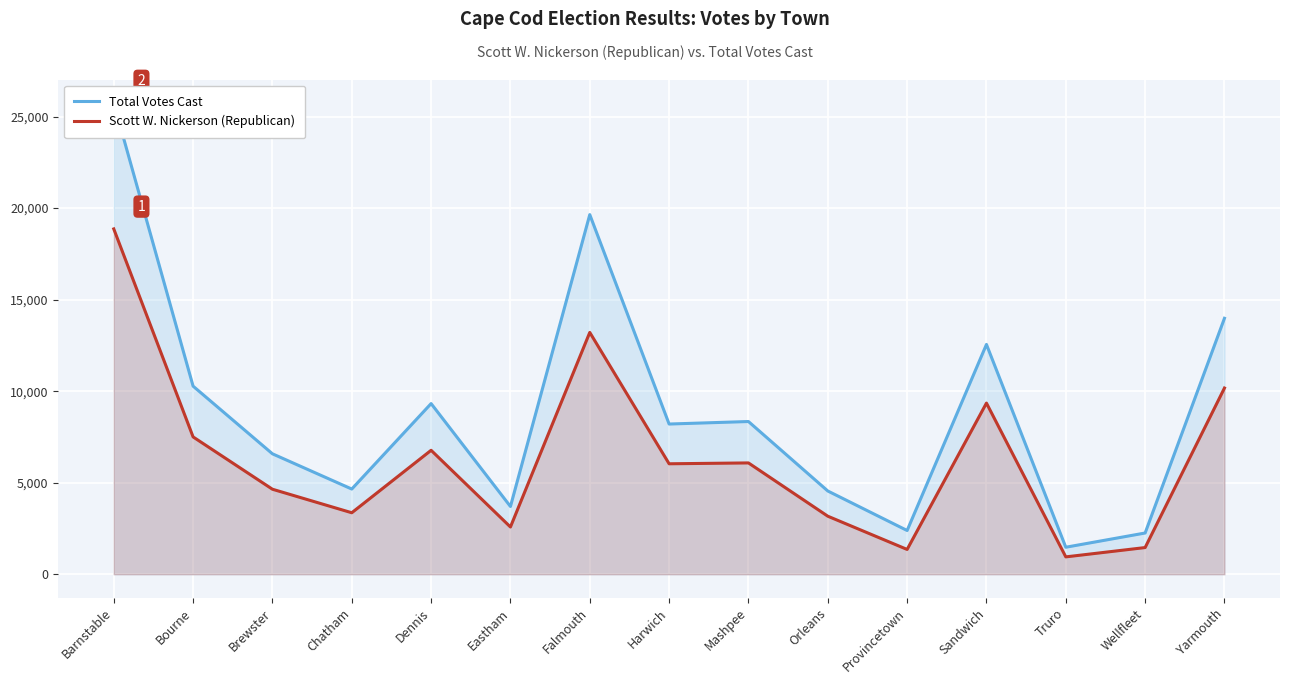

How many interior local valleys does the Total Votes Cast series have?

5